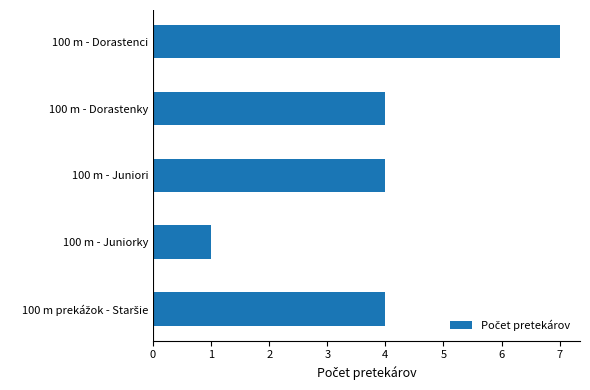

What is the sum of all values?

20